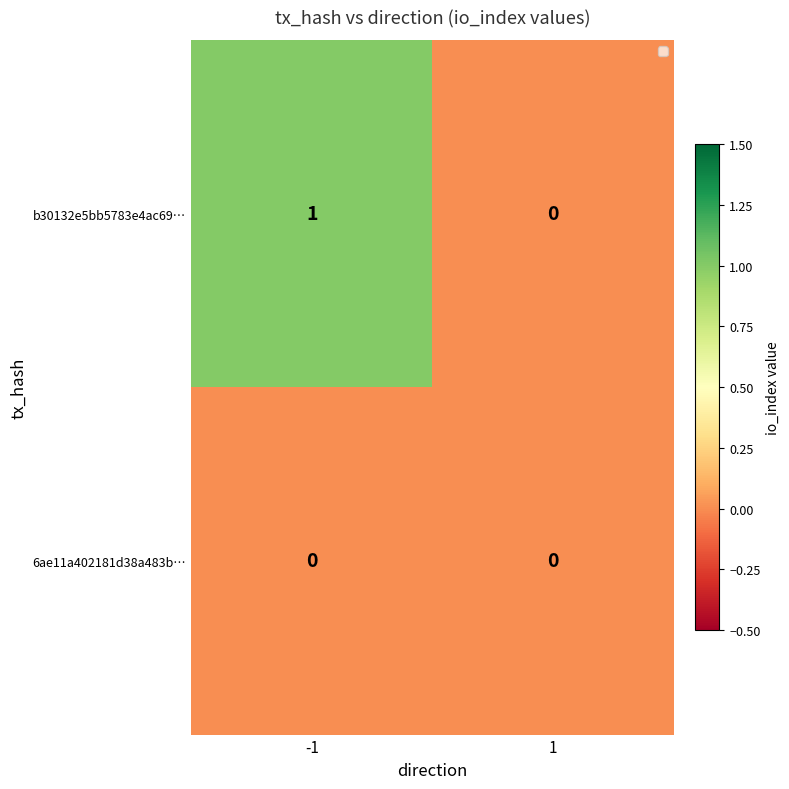

Rank the series at -1 from highest to lowest value.

b30132e5bb5783e4ac69…, 6ae11a402181d38a483b…